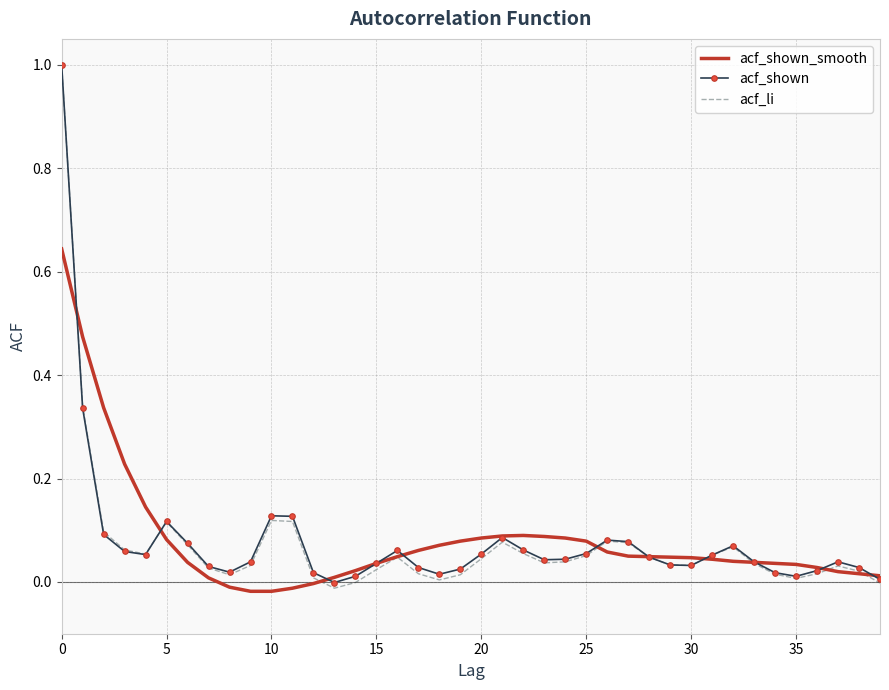

What is the maximum value for acf_shown?

1.0